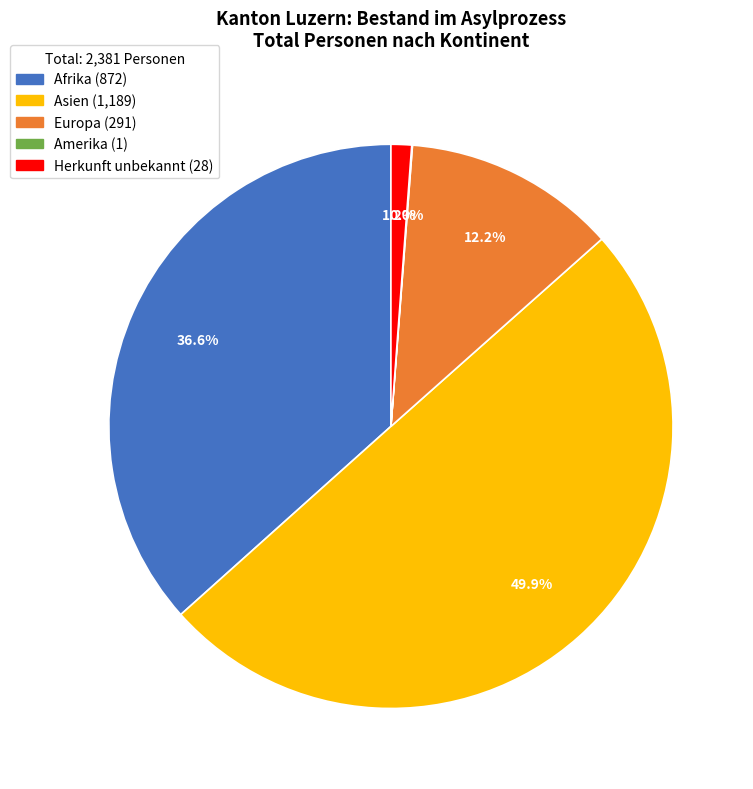

Which slice is the largest?

Asien